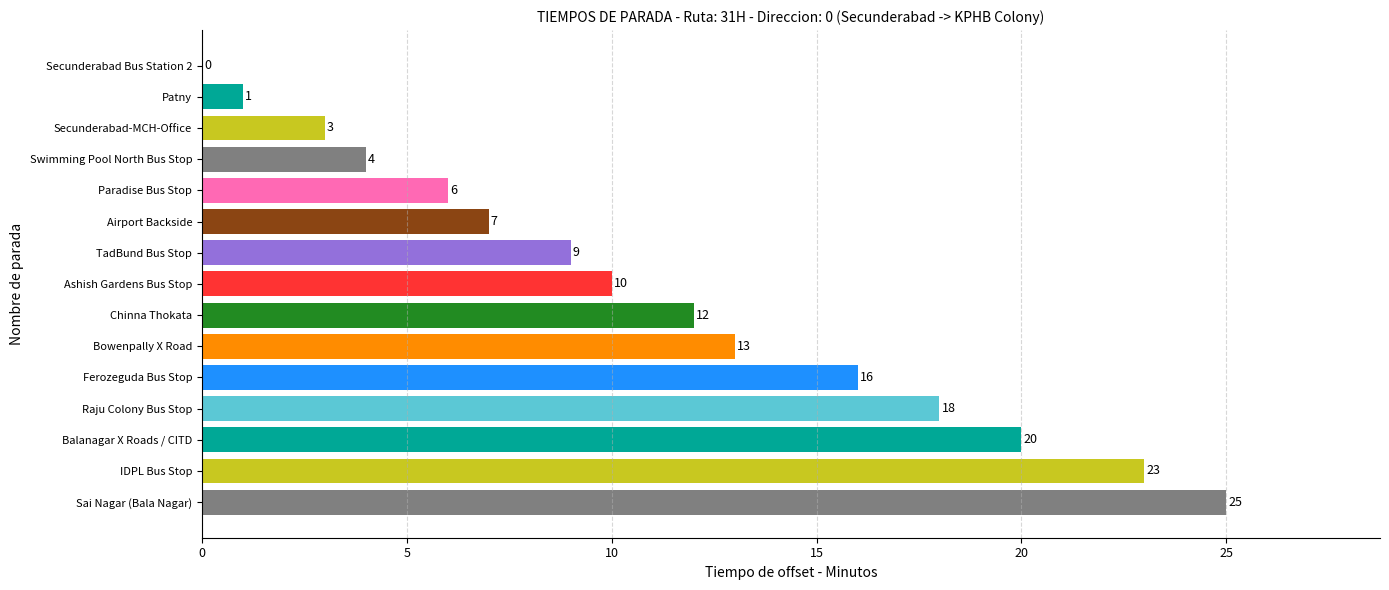

The chart shows a value of 13 at Bowenpally X Road. True or false?

True